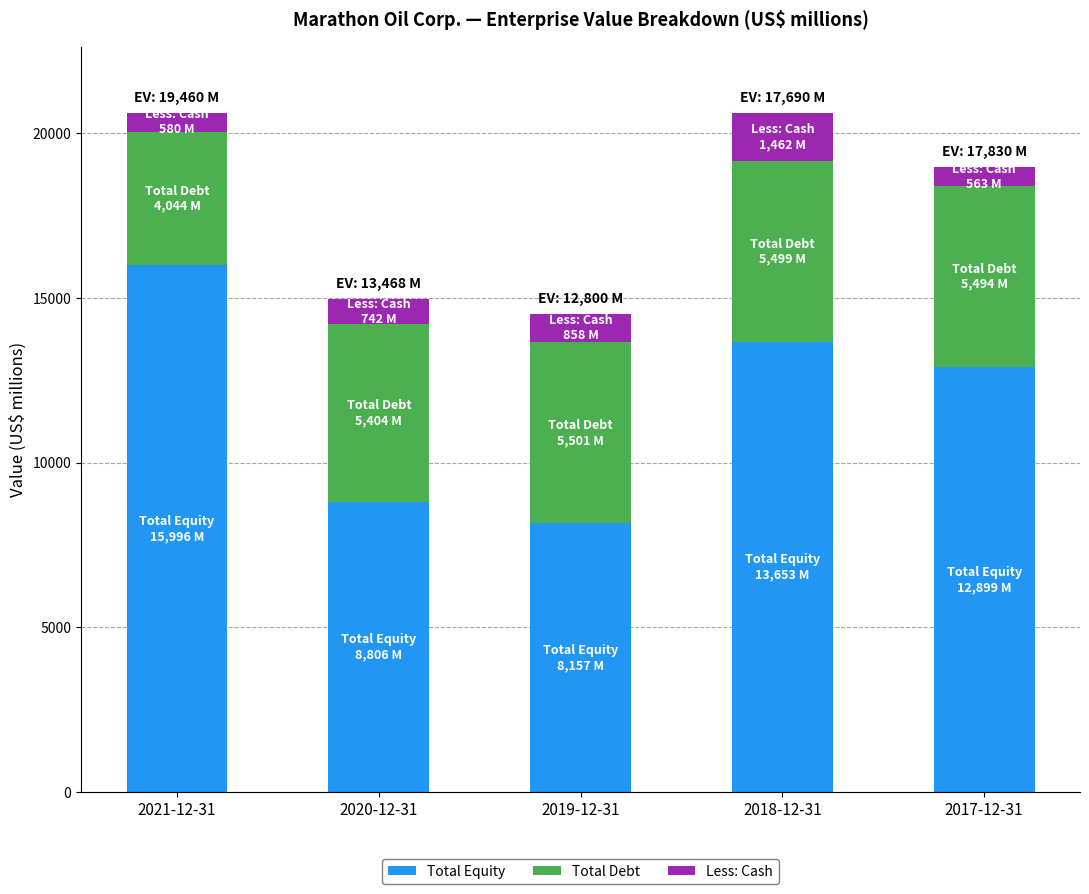

What is the difference between the maximum and minimum values in the Total Equity series?

7839